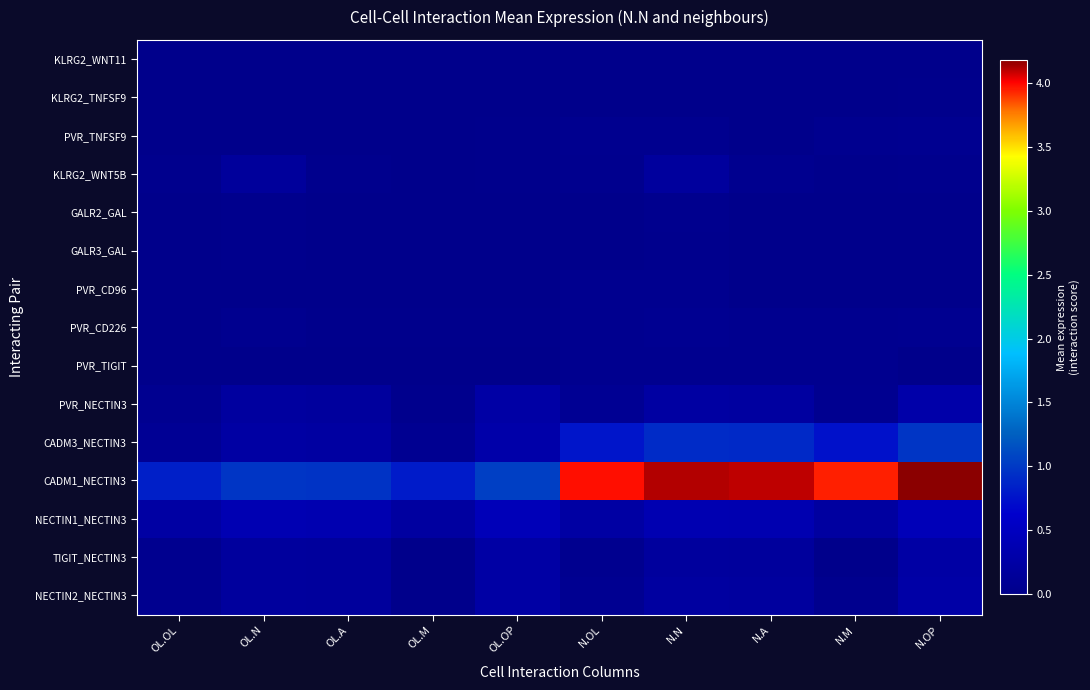

Reading left to right, transcribe all the data shown in this chart.

KLRG2_WNT11: OL.OL=0.0	OL.N=0.0	OL.A=0.0	OL.M=0.0	OL.OP=0.0	N.OL=0.0	N.N=0.0	N.A=0.0	N.M=0.0	N.OP=0.0
KLRG2_TNFSF9: OL.OL=0.0	OL.N=0.0	OL.A=0.0	OL.M=0.0	OL.OP=0.0	N.OL=0.0	N.N=0.0	N.A=0.0	N.M=0.0	N.OP=0.0
PVR_TNFSF9: OL.OL=0.0	OL.N=0.0	OL.A=0.0	OL.M=0.0	OL.OP=0.0	N.OL=0.0	N.N=0.0	N.A=0.0	N.M=0.0	N.OP=0.1
KLRG2_WNT5B: OL.OL=0.0	OL.N=0.2	OL.A=0.0	OL.M=0.0	OL.OP=0.0	N.OL=0.0	N.N=0.2	N.A=0.0	N.M=0.0	N.OP=0.0
GALR2_GAL: OL.OL=0.0	OL.N=0.0	OL.A=0.0	OL.M=0.0	OL.OP=0.0	N.OL=0.0	N.N=0.0	N.A=0.0	N.M=0.0	N.OP=0.0
GALR3_GAL: OL.OL=0.0	OL.N=0.0	OL.A=0.0	OL.M=0.0	OL.OP=0.0	N.OL=0.0	N.N=0.0	N.A=0.0	N.M=0.0	N.OP=0.0
PVR_CD96: OL.OL=0.0	OL.N=0.0	OL.A=0.0	OL.M=0.0	OL.OP=0.0	N.OL=0.0	N.N=0.0	N.A=0.0	N.M=0.0	N.OP=0.0
PVR_CD226: OL.OL=0.0	OL.N=0.0	OL.A=0.0	OL.M=0.0	OL.OP=0.0	N.OL=0.0	N.N=0.1	N.A=0.0	N.M=0.0	N.OP=0.0
PVR_TIGIT: OL.OL=0.0	OL.N=0.0	OL.A=0.0	OL.M=0.0	OL.OP=0.0	N.OL=0.0	N.N=0.0	N.A=0.0	N.M=0.0	N.OP=0.0
PVR_NECTIN3: OL.OL=0.1	OL.N=0.2	OL.A=0.2	OL.M=0.0	OL.OP=0.3	N.OL=0.1	N.N=0.2	N.A=0.2	N.M=0.1	N.OP=0.3
CADM3_NECTIN3: OL.OL=0.1	OL.N=0.2	OL.A=0.2	OL.M=0.1	OL.OP=0.3	N.OL=0.8	N.N=0.9	N.A=0.9	N.M=0.7	N.OP=1.0
CADM1_NECTIN3: OL.OL=0.8	OL.N=1.0	OL.A=1.0	OL.M=0.8	OL.OP=1.0	N.OL=4.0	N.N=4.1	N.A=4.1	N.M=3.9	N.OP=4.2
NECTIN1_NECTIN3: OL.OL=0.2	OL.N=0.4	OL.A=0.4	OL.M=0.2	OL.OP=0.4	N.OL=0.2	N.N=0.4	N.A=0.4	N.M=0.2	N.OP=0.4
TIGIT_NECTIN3: OL.OL=0.0	OL.N=0.2	OL.A=0.2	OL.M=0.0	OL.OP=0.2	N.OL=0.0	N.N=0.2	N.A=0.2	N.M=0.0	N.OP=0.2
NECTIN2_NECTIN3: OL.OL=0.0	OL.N=0.2	OL.A=0.2	OL.M=0.0	OL.OP=0.2	N.OL=0.1	N.N=0.2	N.A=0.2	N.M=0.0	N.OP=0.3